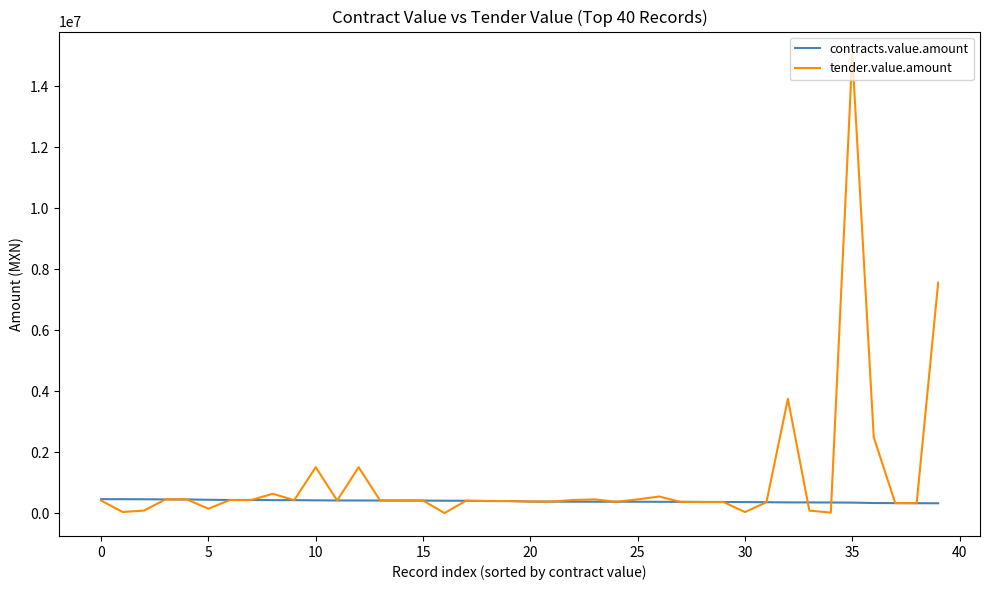

Rank the series by their average value, from highest to lowest.

tender.value.amount, contracts.value.amount